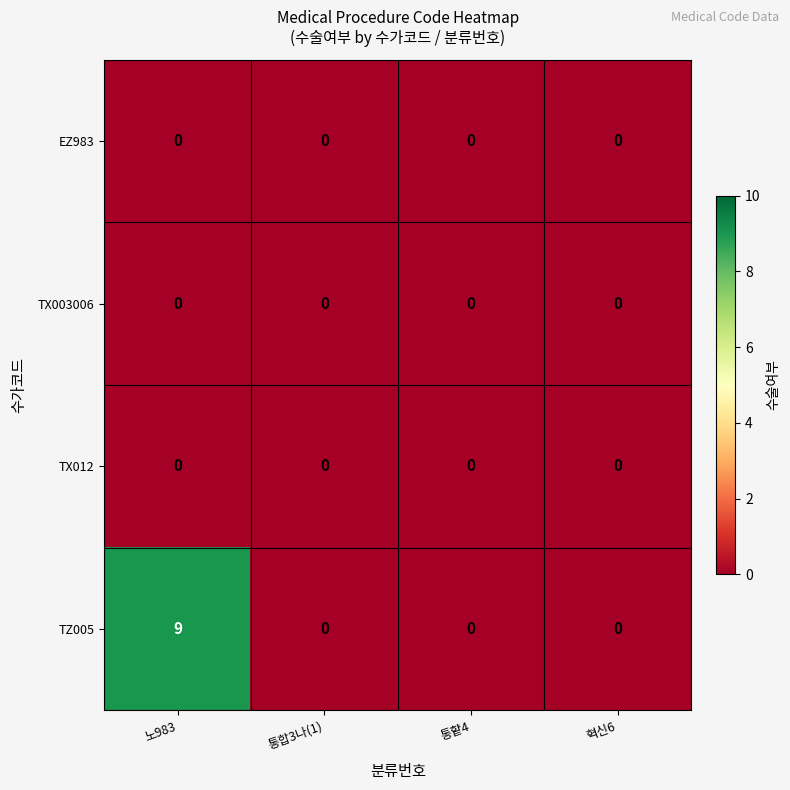

Reading right to left, extract all data points from this chart.

EZ983: 혁신6=0	통햩4=0	통합3나(1)=0	노983=0
TX003006: 혁신6=0	통햩4=0	통합3나(1)=0	노983=0
TX012: 혁신6=0	통햩4=0	통합3나(1)=0	노983=0
TZ005: 혁신6=0	통햩4=0	통합3나(1)=0	노983=9